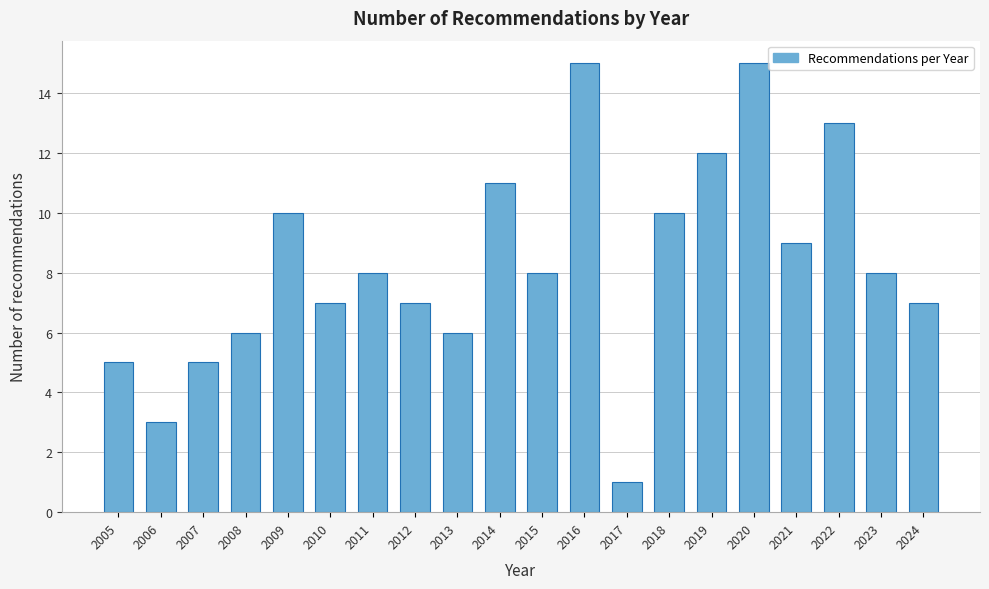

Reading left to right, list all the values displayed in this chart.

2005=5	2006=3	2007=5	2008=6	2009=10	2010=7	2011=8	2012=7	2013=6	2014=11	2015=8	2016=15	2017=1	2018=10	2019=12	2020=15	2021=9	2022=13	2023=8	2024=7